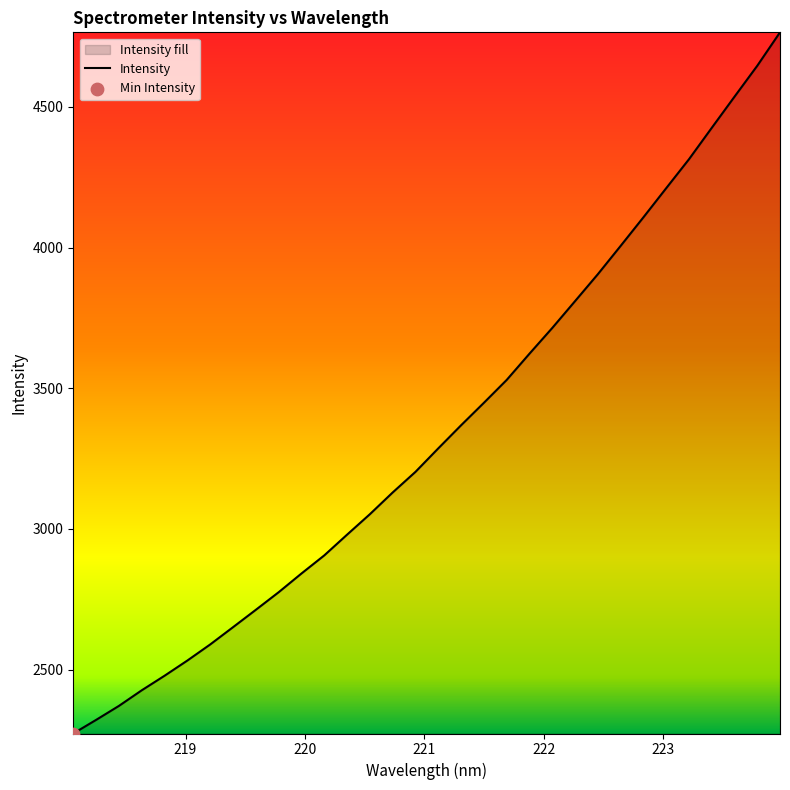

What is the difference between the maximum and minimum values?

2491.7